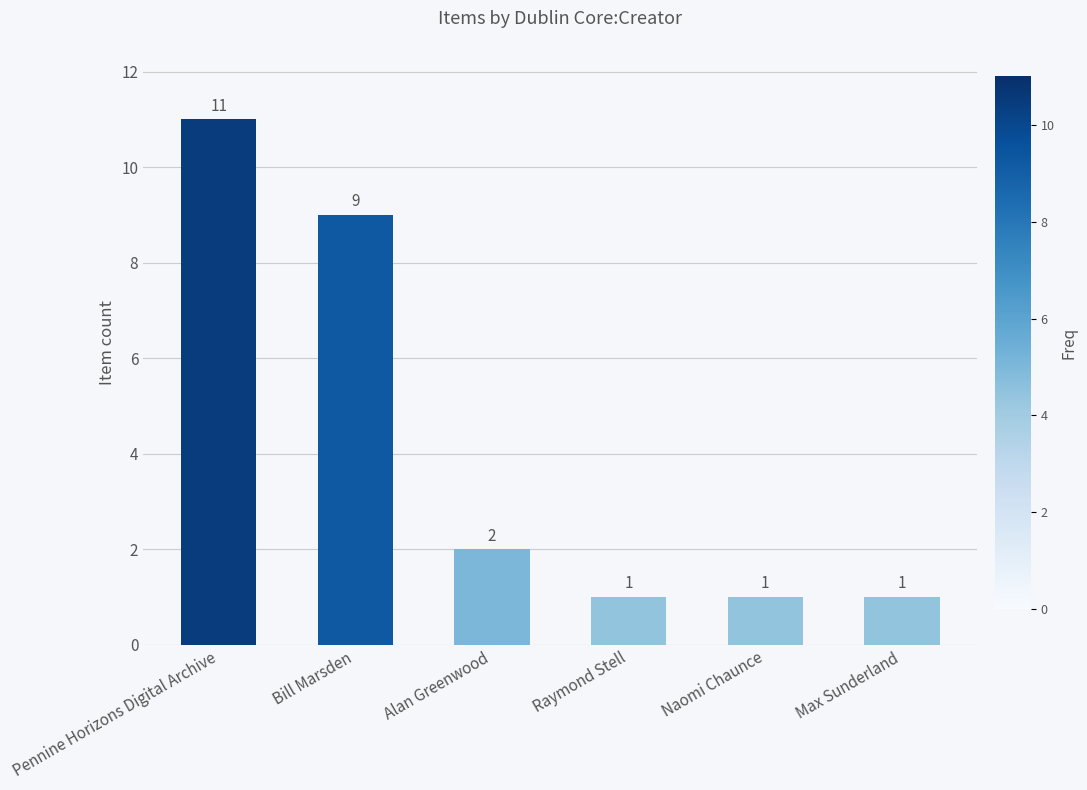

What is the label of the 3rd bar from the left?

Alan Greenwood